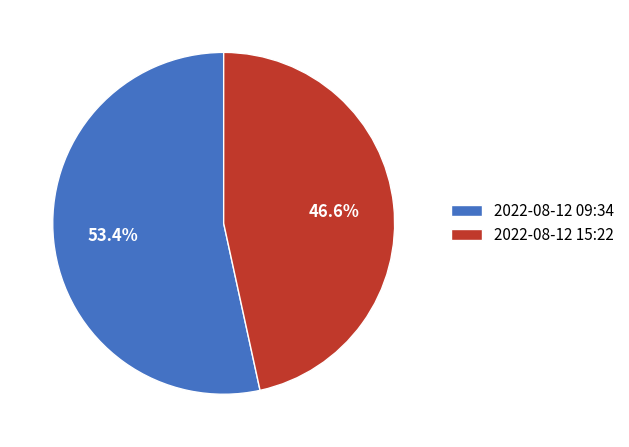

Is there a majority slice in this chart?

Yes